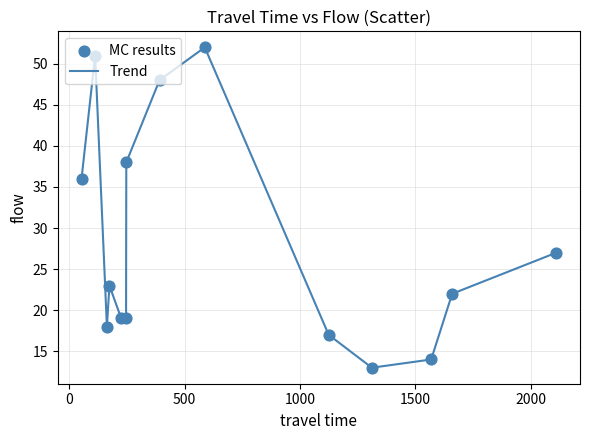

What is the minimum value shown in the chart?

13